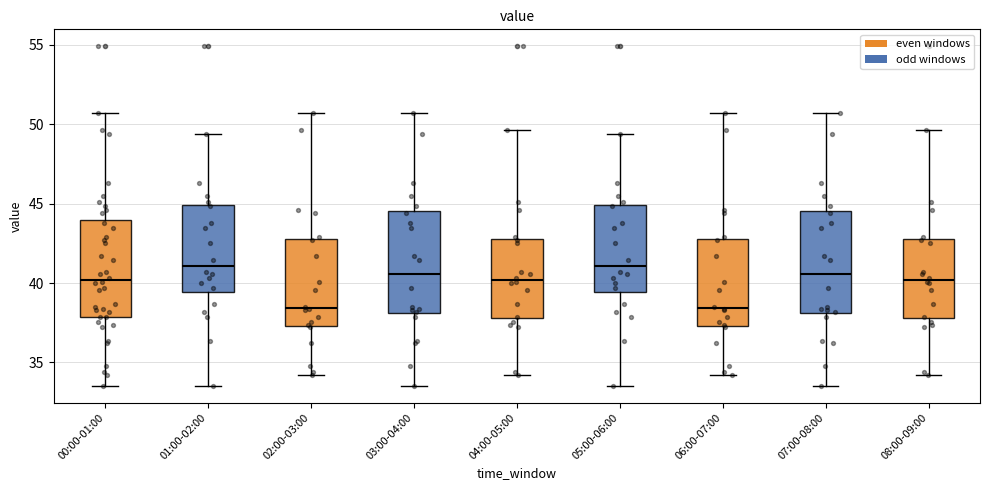

Where does the lower whisker of the box for 04:00-05:00 end on the y-axis? The values are not printed on the chart, so give them approximately, as read against the axis.

34.0